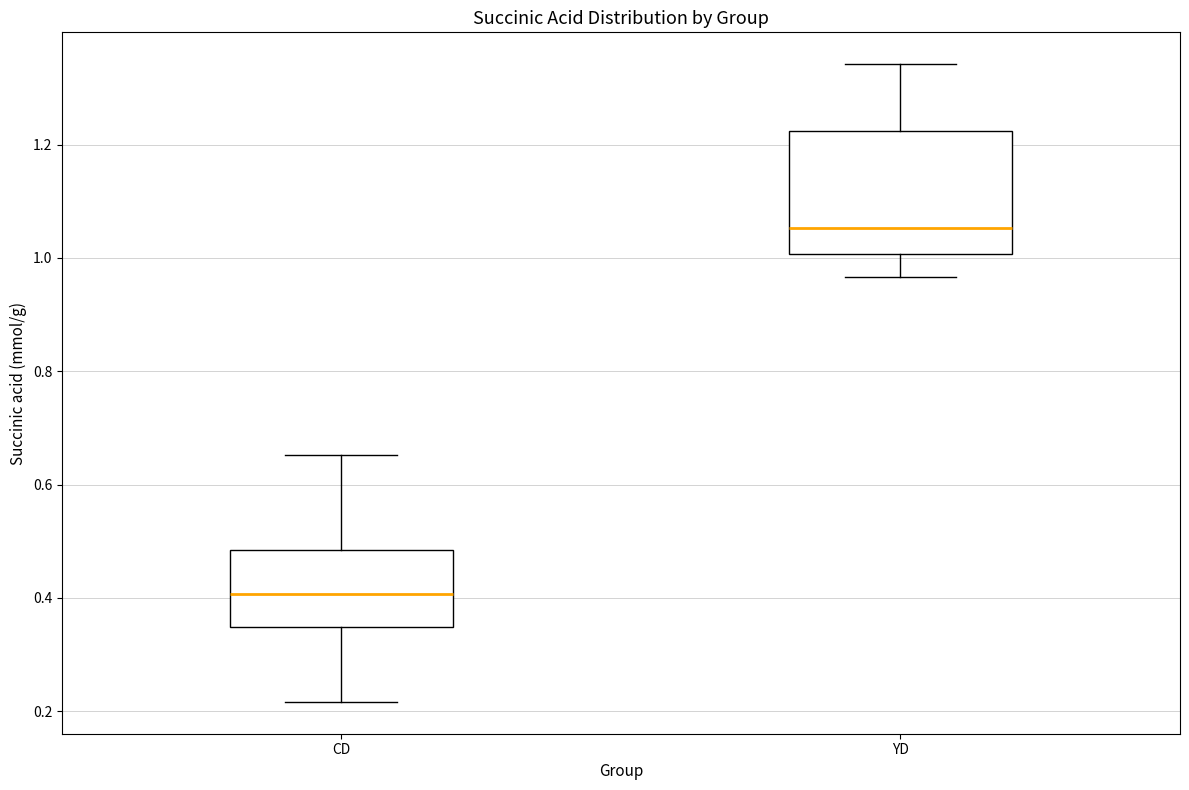

Reading left to right, read every box against the y-axis: the position of its median line, the range the box covers, and the ends of its whiskers. The values are not printed on the chart, so give them approximately, as read against the axis.

CD: median 0.40, box 0.34 to 0.48, whiskers 0.22 to 0.66
YD: median 1.06, box 1.00 to 1.22, whiskers 0.96 to 1.34